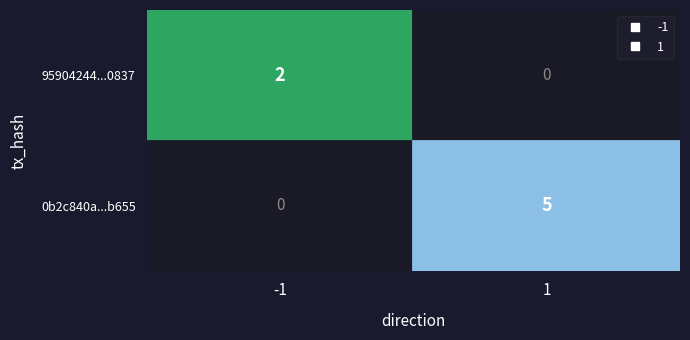

What is the greatest value displayed?

5